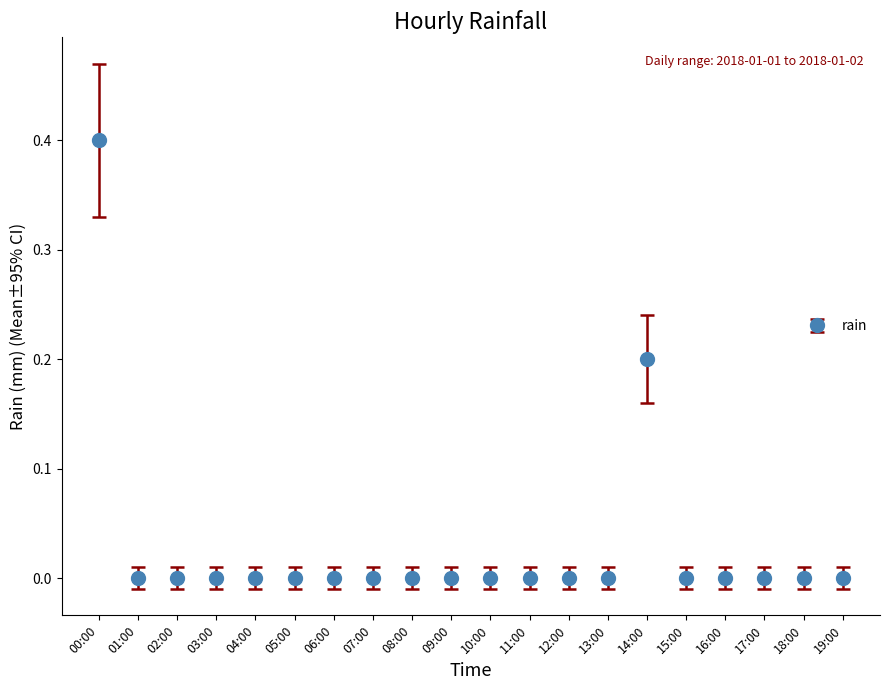

How many values are between 0 and 1?

20